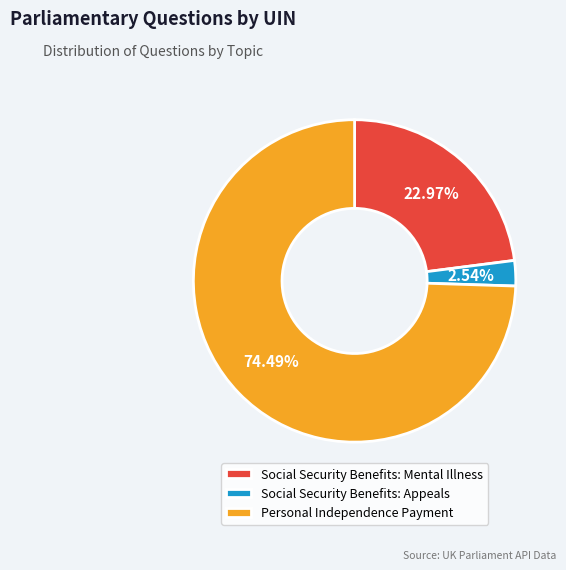

Rank the categories by value from highest to lowest.

Personal Independence Payment, Social Security Benefits: Mental Illness, Social Security Benefits: Appeals